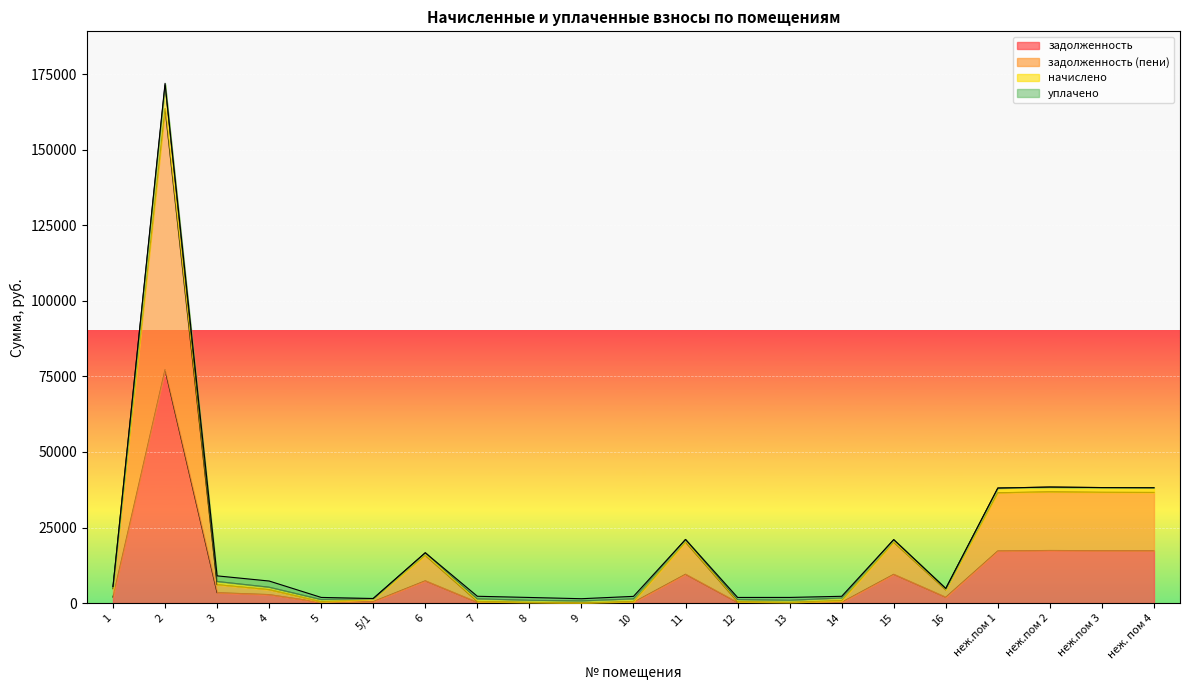

What is the label of the 12th point from the right?

9